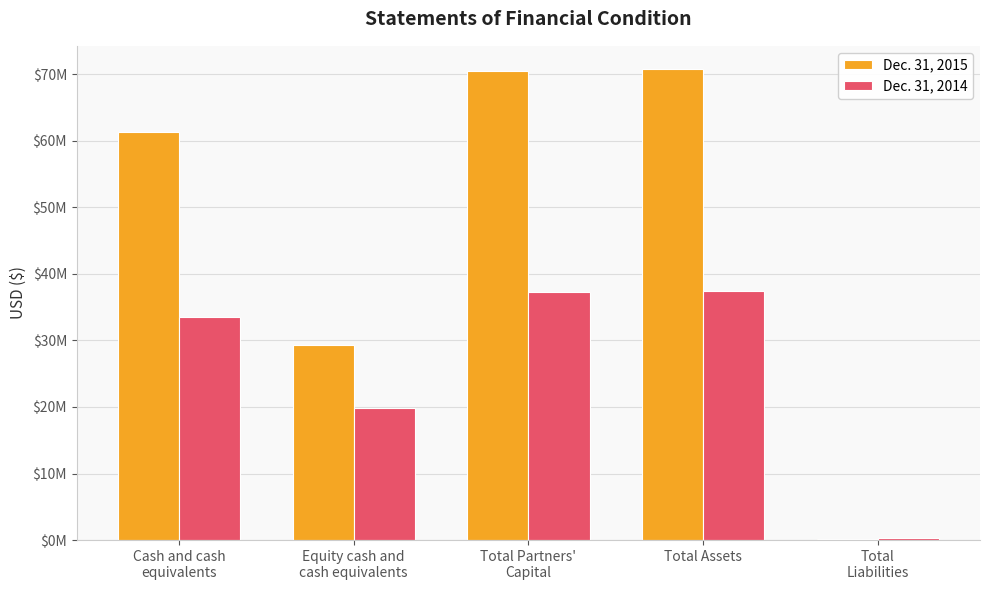

True or false: Dec. 31, 2014 has a value of 9651706 at Cash and cash
equivalents.

False